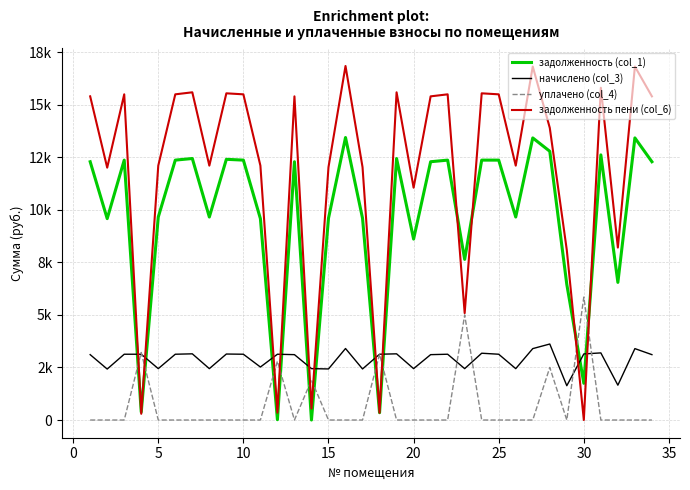

Is this an area chart (filled region under the line)?

No